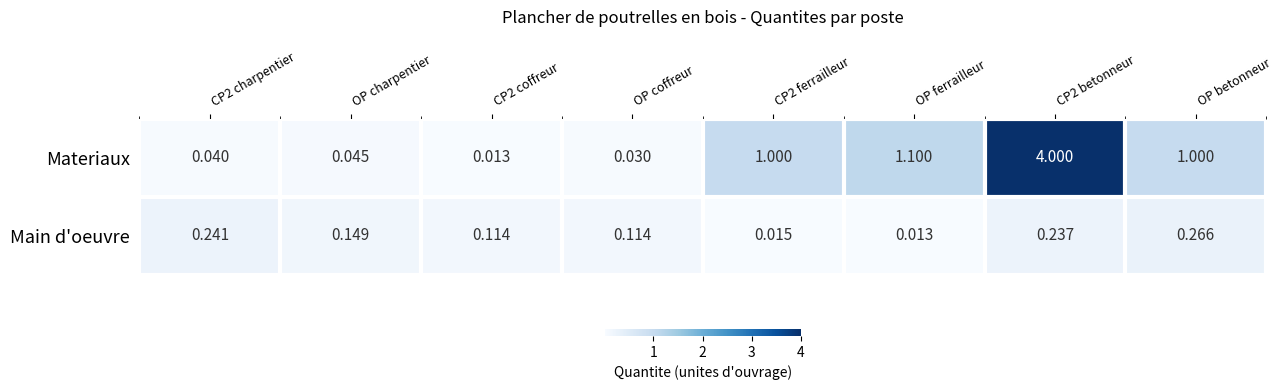

Rank the series by their average value, from lowest to highest.

Main d'oeuvre, Materiaux